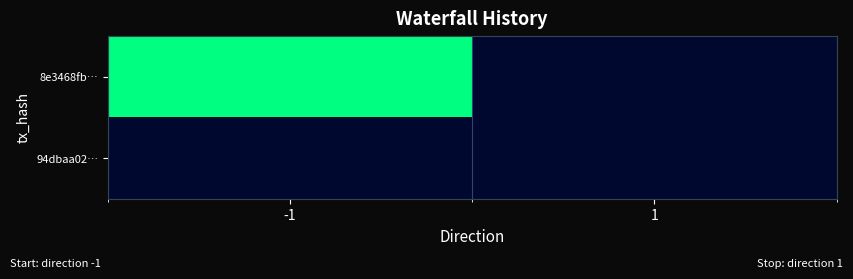

List the series in order of their peak value, highest first.

8e3468fb…, 94dbaa02…